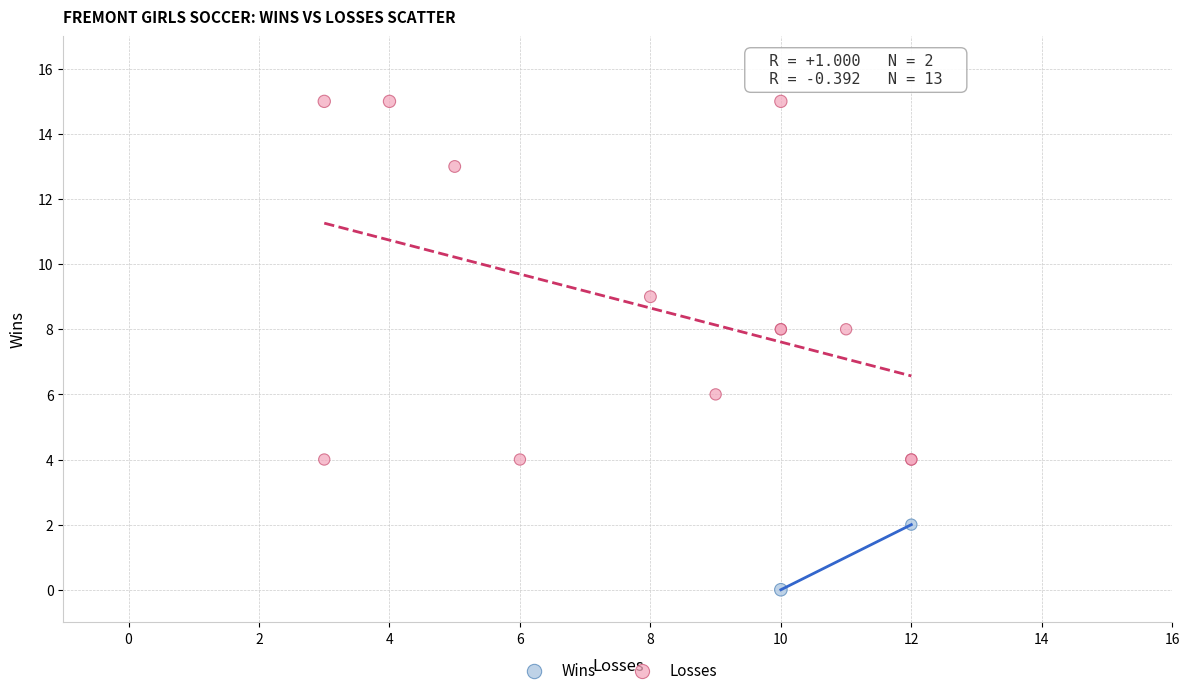

Which series contains the lowest Y value?

Wins